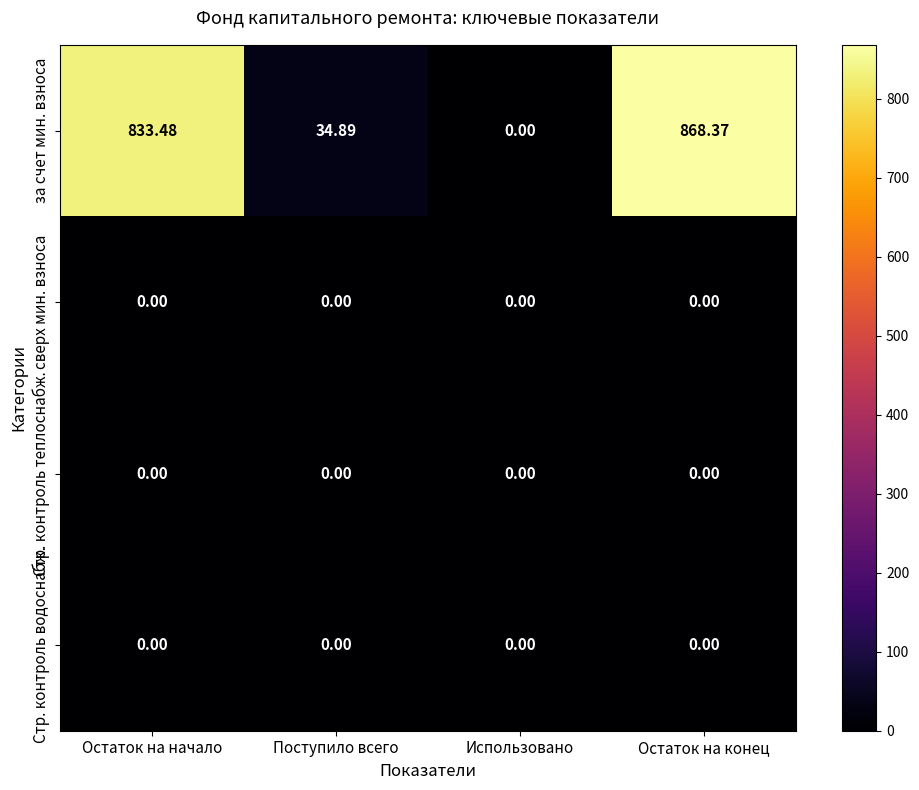

Rank the categories by за счет мин. взноса value from highest to lowest.

Остаток на конец, Остаток на начало, Поступило всего, Использовано